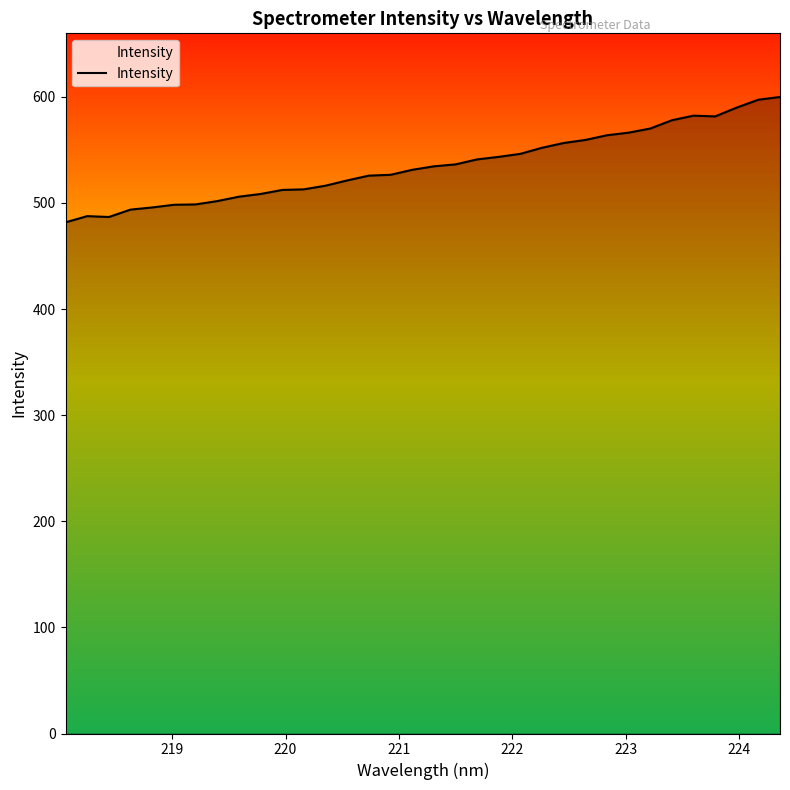

What is the maximum value shown in the chart?

599.8